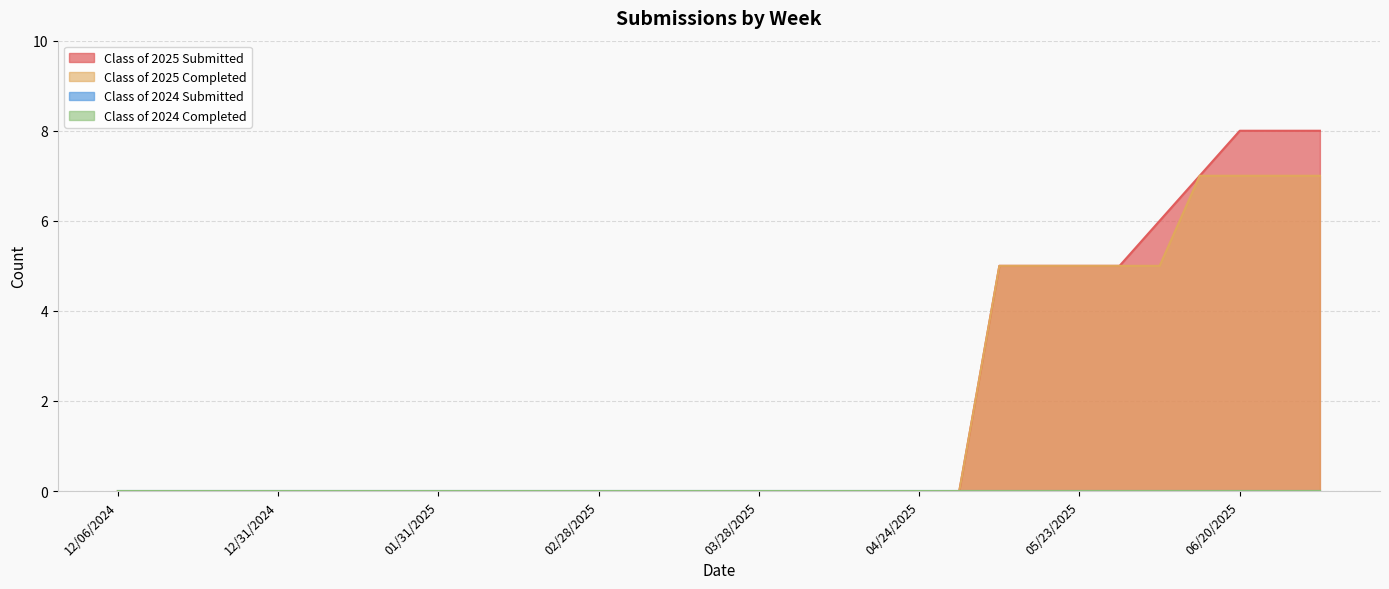

Which category has the highest value in the Class of 2024 Completed series?

07/04/2025